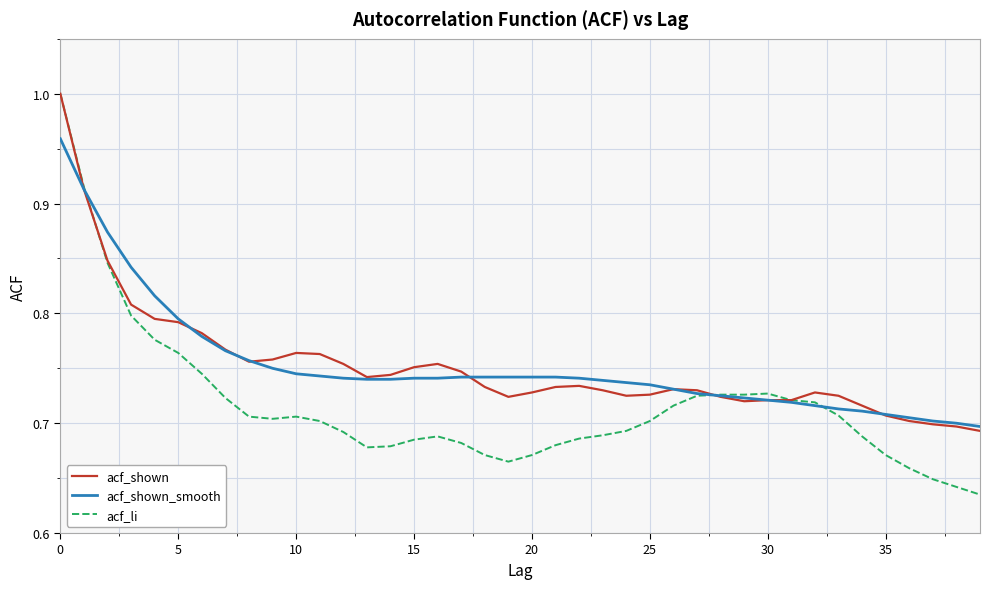

Which series has the widest spread of values?

acf_li